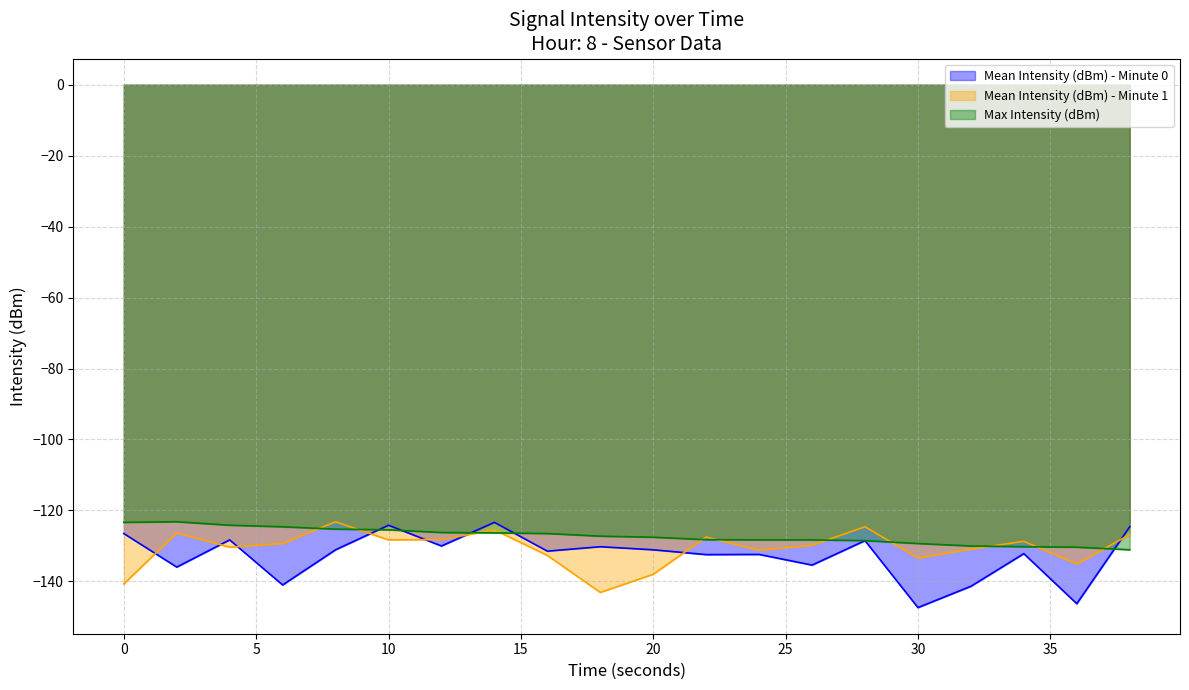

At how many categories does at least one series exceed -130?

18